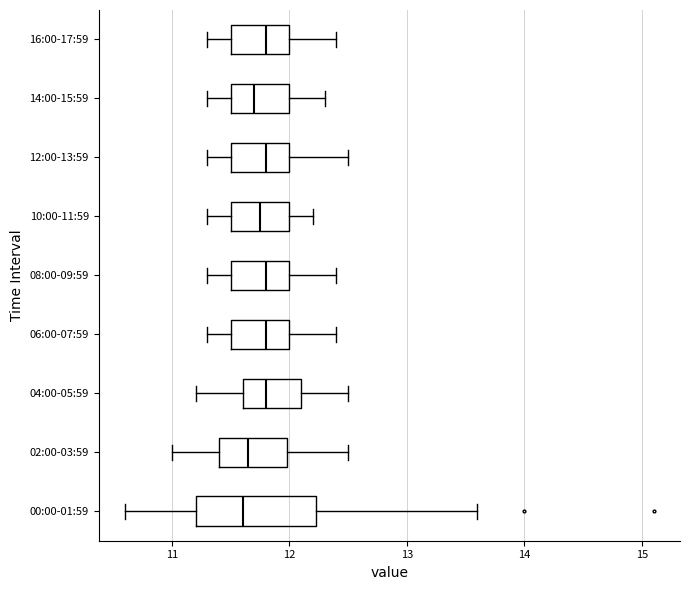

Which box is the widest, from its left edge to its right edge?

00:00-01:59